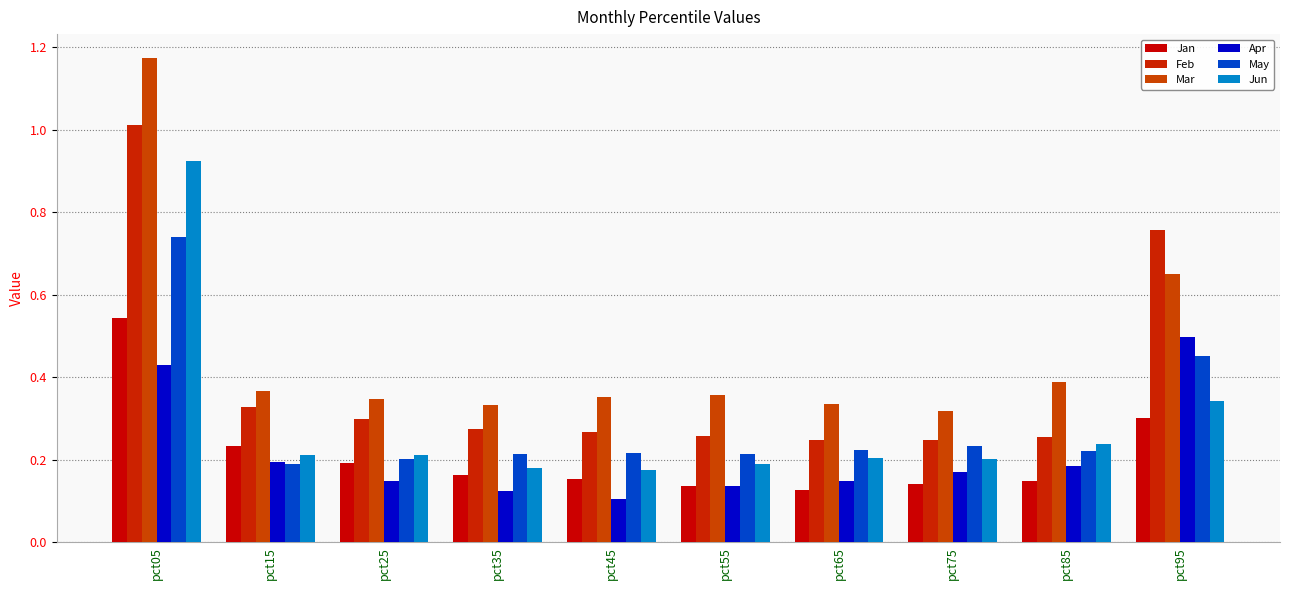

Which has a higher value, pct65 or pct05?

pct05